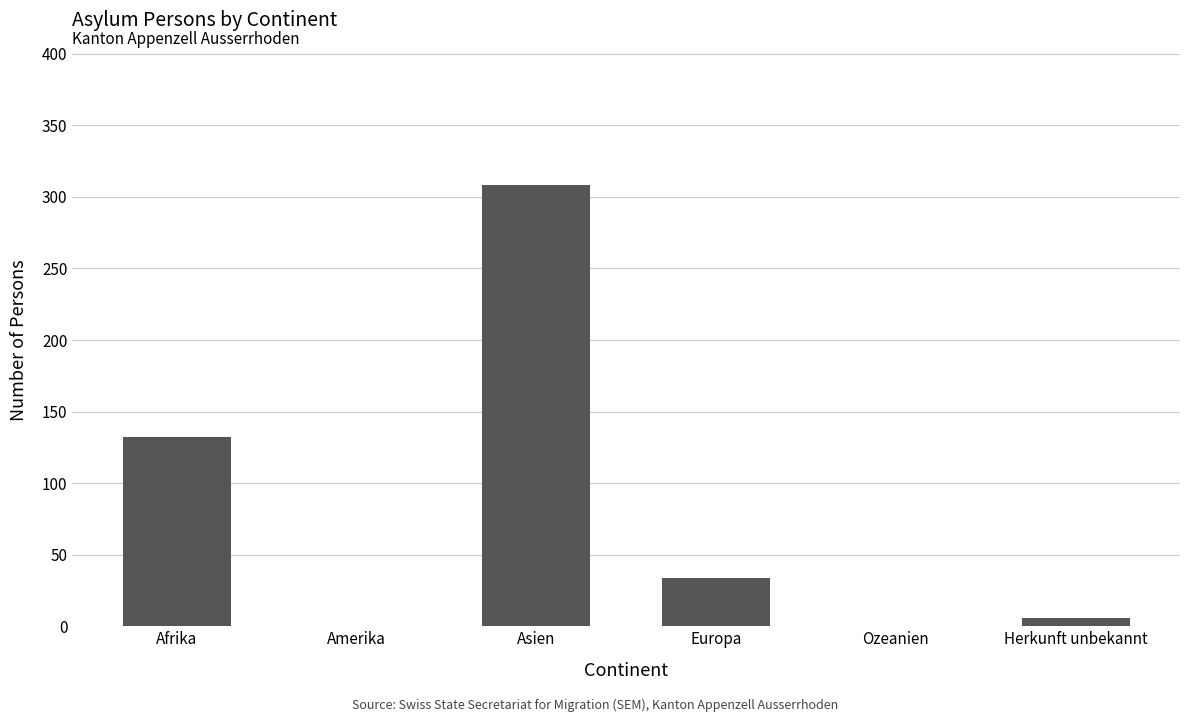

True or false: the data shows 108 at Asien.

False